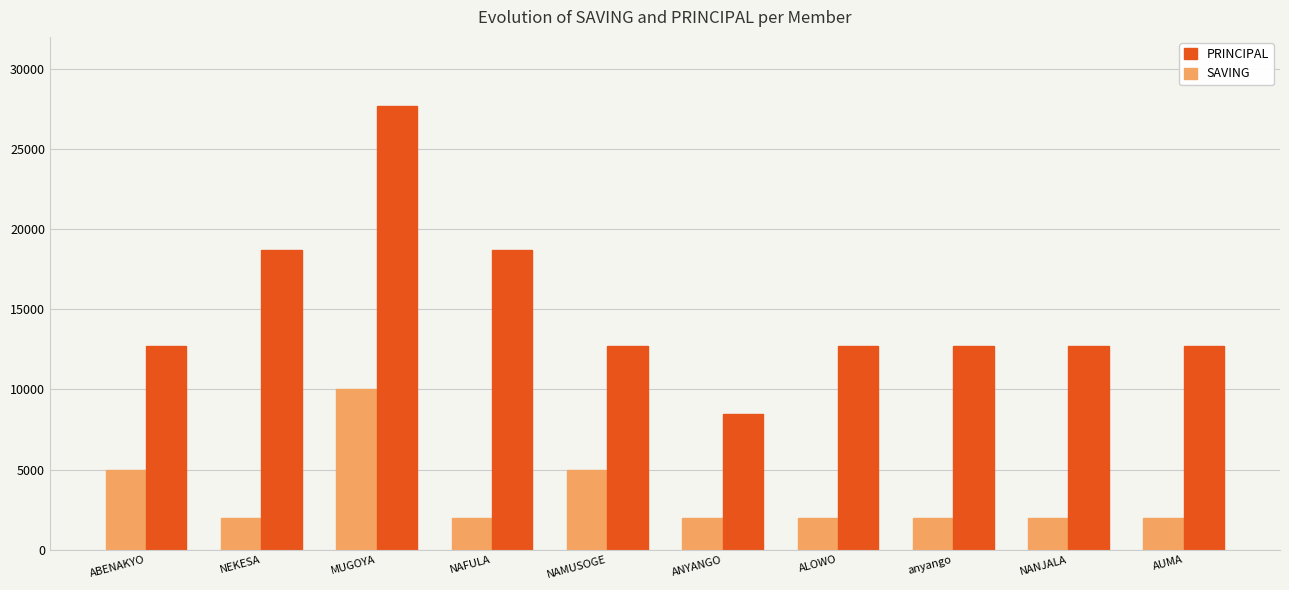

Reading left to right, what are all the values shown in this chart?

SAVING: ABENAKYO=5000	NEKESA=2000	MUGOYA=10000	NAFULA=2000	NAMUSOGE=5000	ANYANGO=2000	ALOWO=2000	anyango=2000	NANJALA=2000	AUMA=2000
PRINCIPAL: ABENAKYO=12700	NEKESA=18700	MUGOYA=27700	NAFULA=18700	NAMUSOGE=12700	ANYANGO=8500	ALOWO=12700	anyango=12700	NANJALA=12700	AUMA=12700